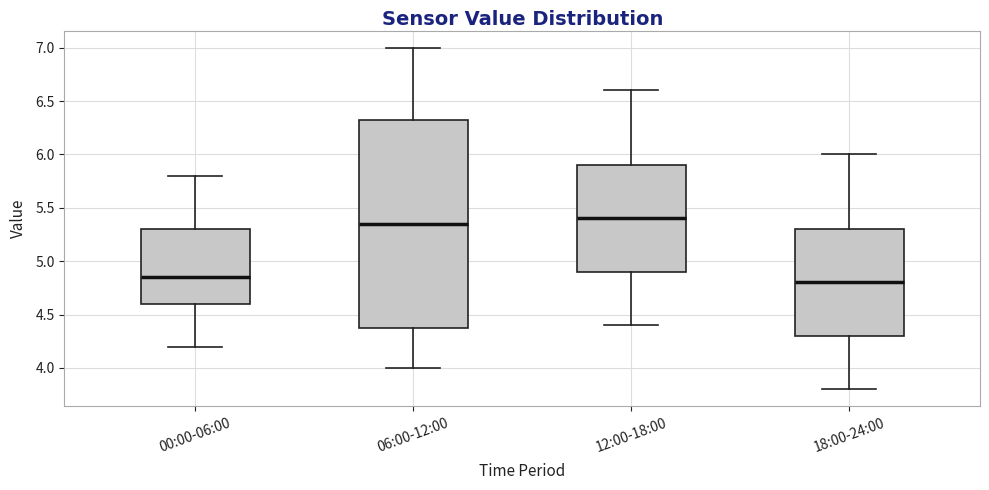

Where does the median line of the box for 18:00-24:00 sit on the y-axis? The values are not printed on the chart, so give them approximately, as read against the axis.

4.80